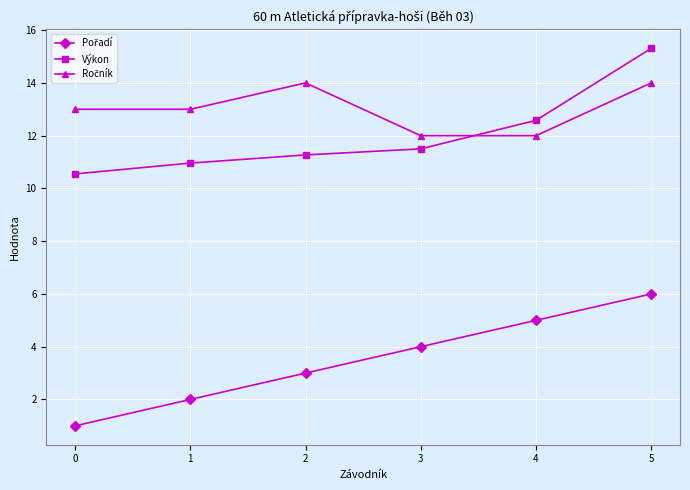

What is the value of the Výkon point at the 5th from the left?

12.6